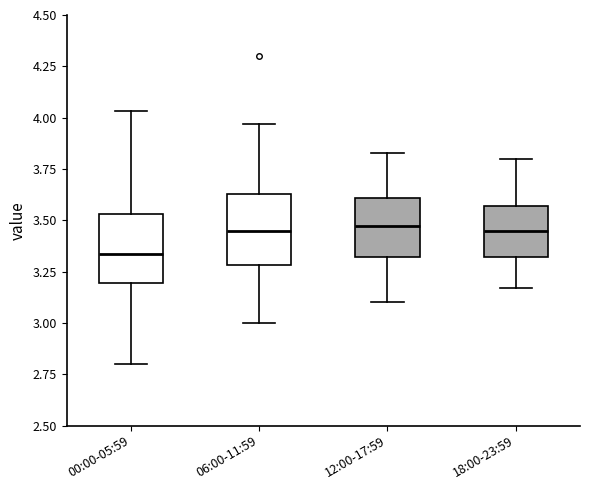

Reading left to right, read every box against the y-axis: the position of its median line, the range the box covers, and the ends of its whiskers. The values are not printed on the chart, so give them approximately, as read against the axis.

00:00-05:59: median 3.35, box 3.20 to 3.55, whiskers 2.80 to 4.05
06:00-11:59: median 3.45, box 3.30 to 3.65, whiskers 3.00 to 3.95
12:00-17:59: median 3.45, box 3.30 to 3.60, whiskers 3.10 to 3.85
18:00-23:59: median 3.45, box 3.30 to 3.55, whiskers 3.15 to 3.80